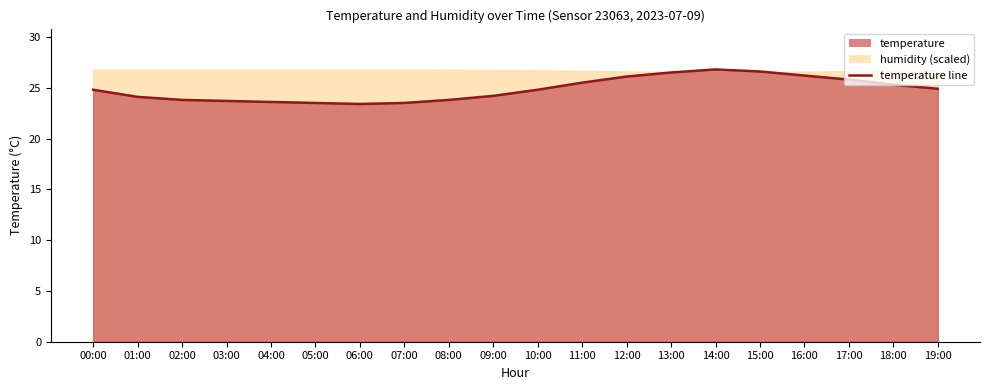

True or false: the data shows 14.5 at 05:00.

False